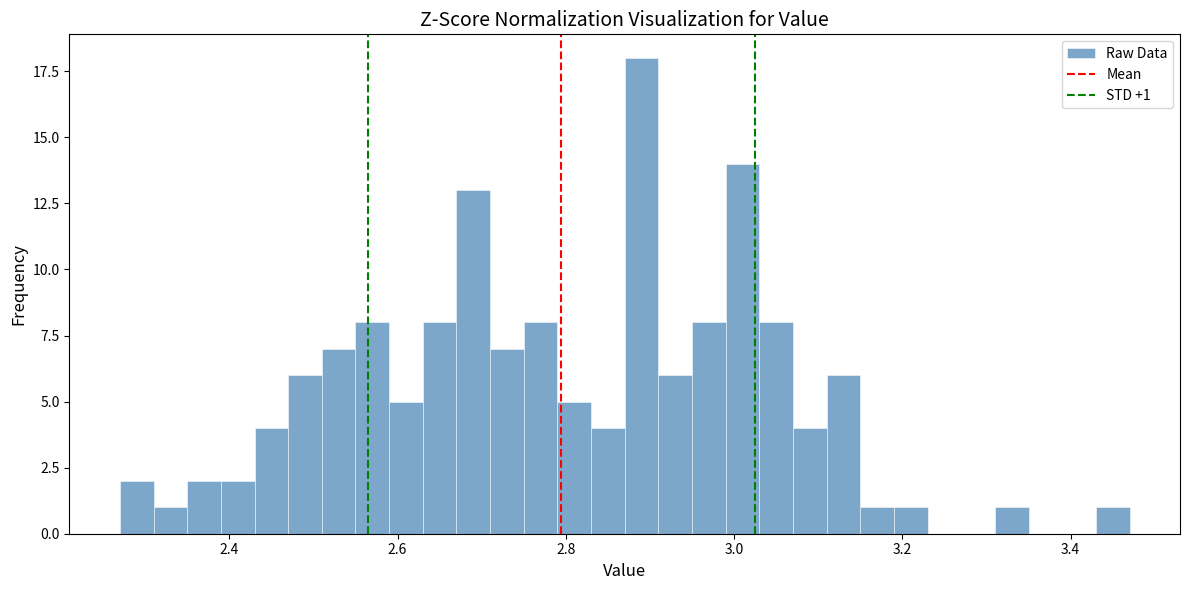

Read against the x-axis, roughly where is the centre of the tallest bar?

2.90